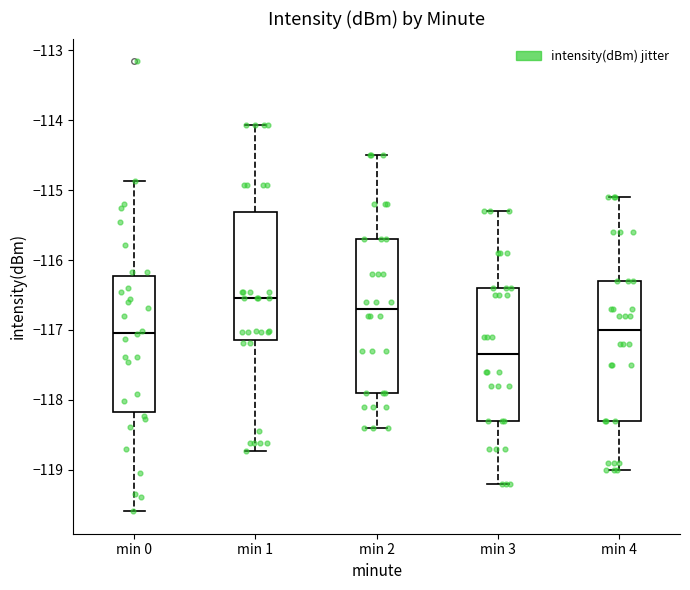

Which box is the tallest, from its lower edge to its upper edge?

min 2